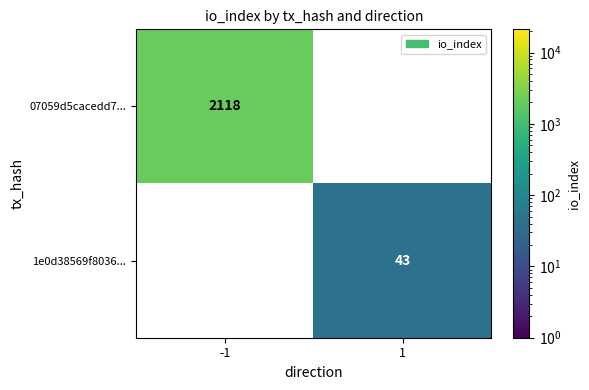

What is the spread (max minus min) of values at -1?

2118